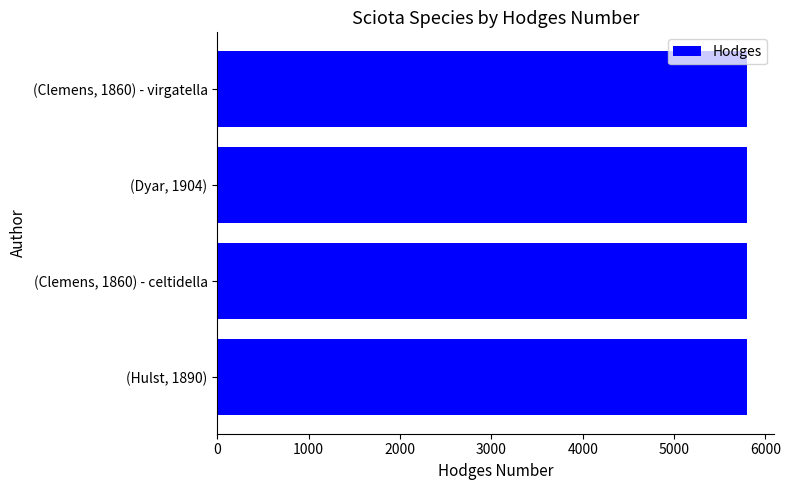

What is the smallest value displayed?

5794